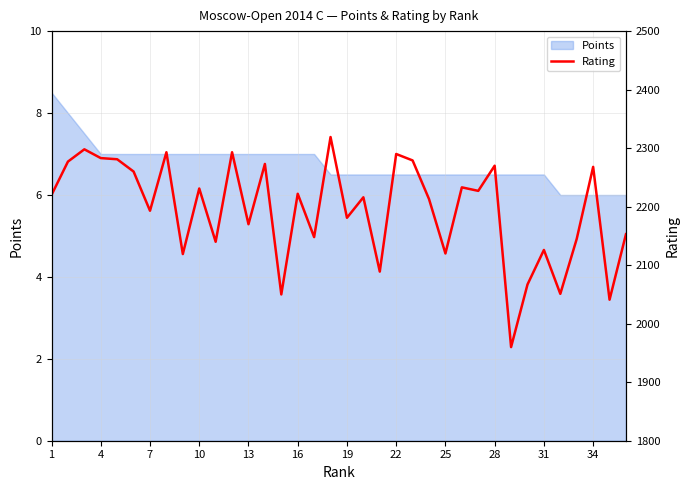

Reading left to right, transcribe all the data shown in this chart.

2220	2277	2298	2283	2281	2260	2193	2293	2119	2231	2140	2293	2170	2273	2050	2222	2148	2319	2181	2216	2089	2290	2279	2213	2120	2233	2227	2270	1960	2067	2126	2051	2145	2268	2041	2153